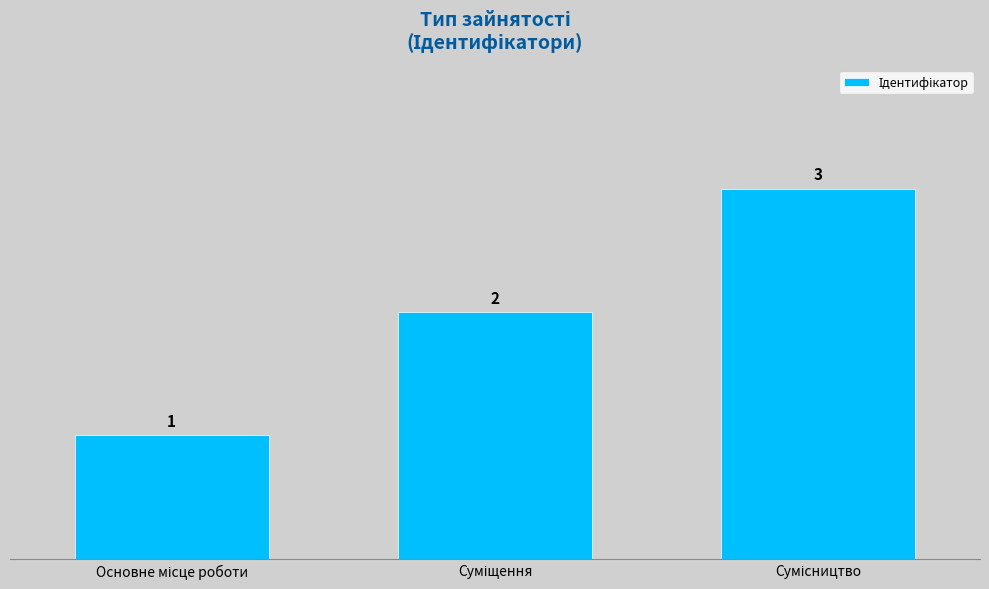

Count the values in the range 1 to 3.

3